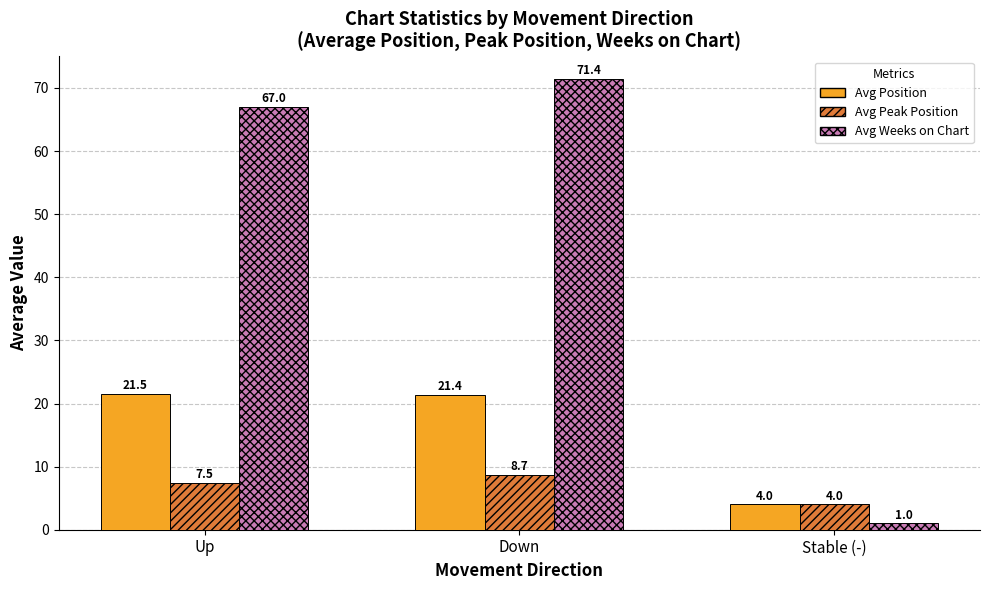

How many bars are there in total?

9